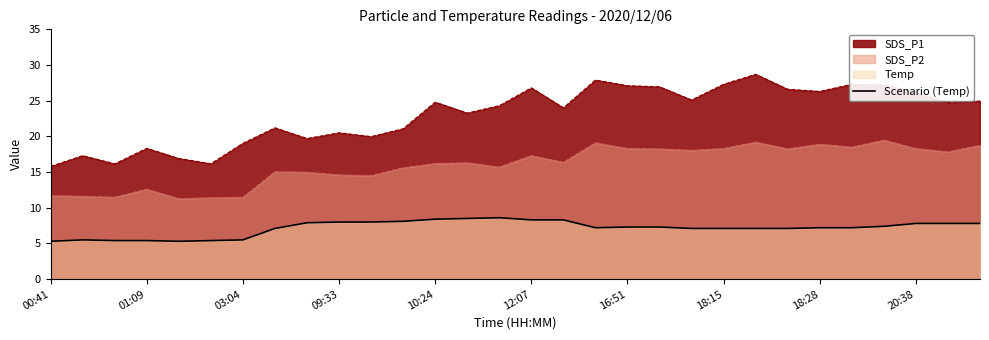

How many values are below 7?

7